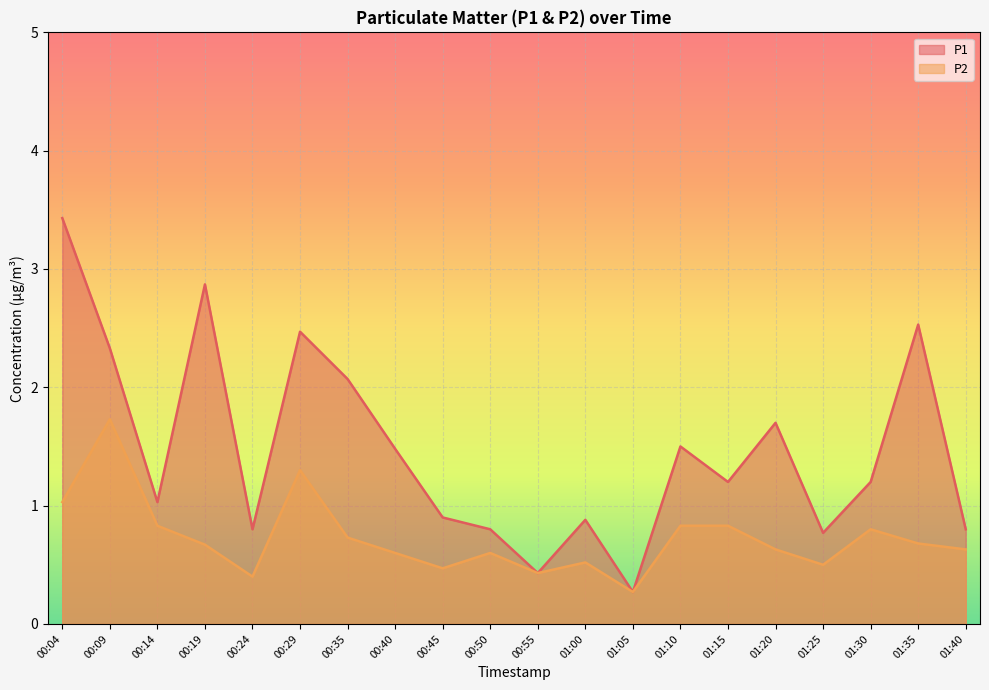

What is the difference between the P2 values at 00:29 and 01:25?

0.8